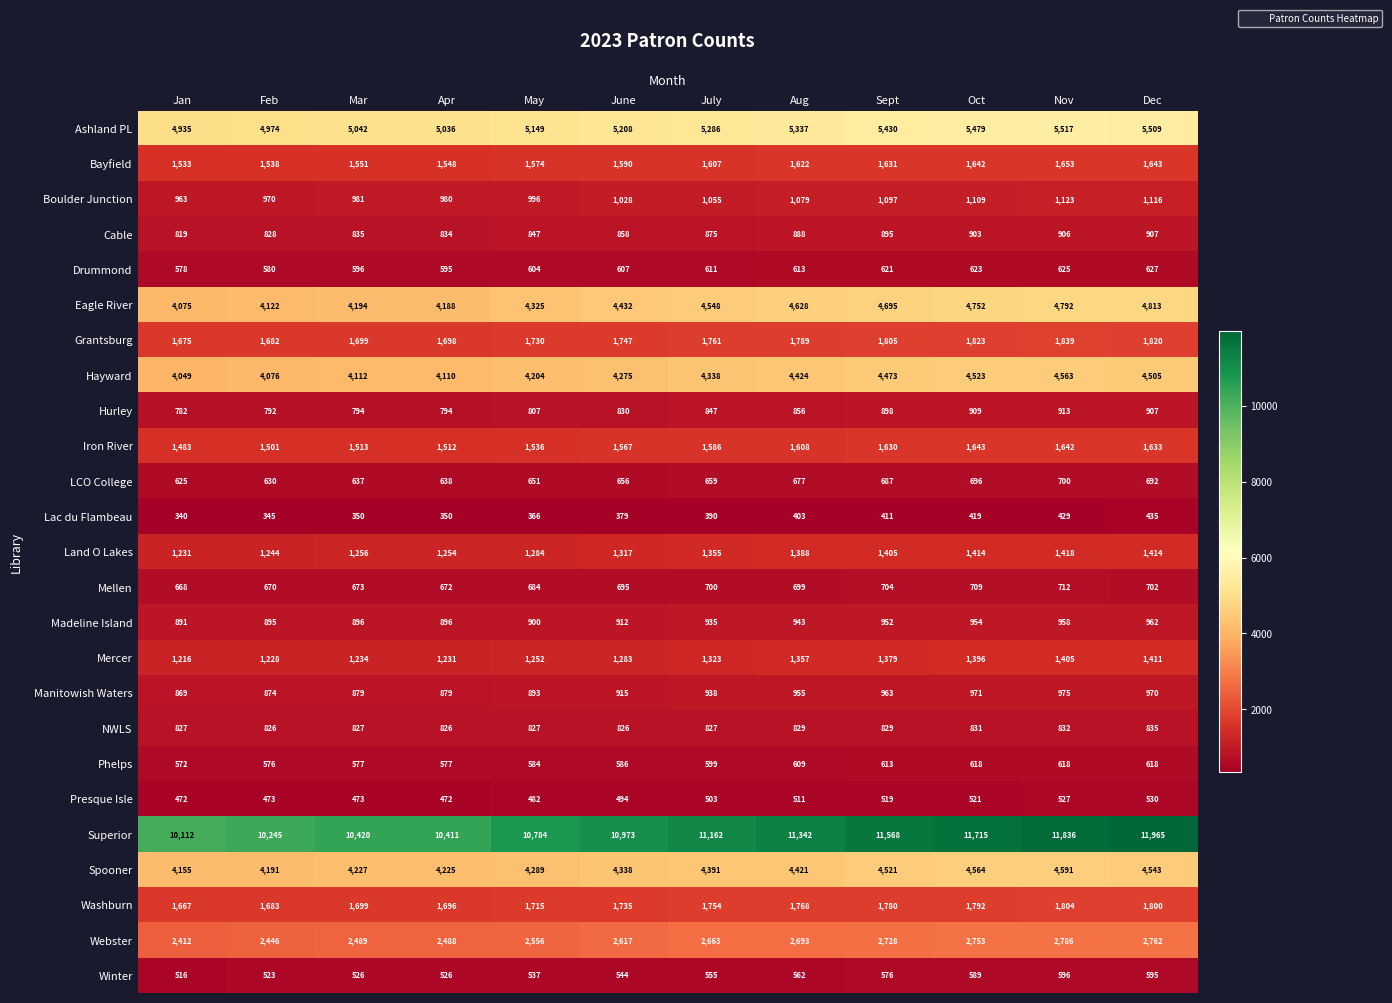

Is it true that Boulder Junction equals 970 at Feb?

True